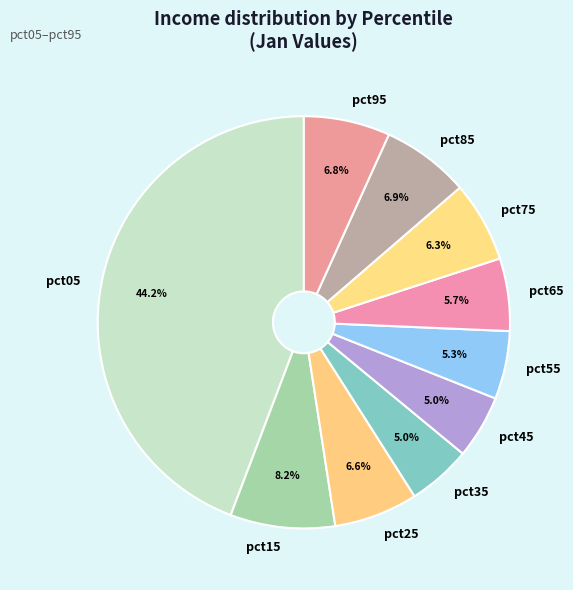

Count the number of slices in the pie.

10